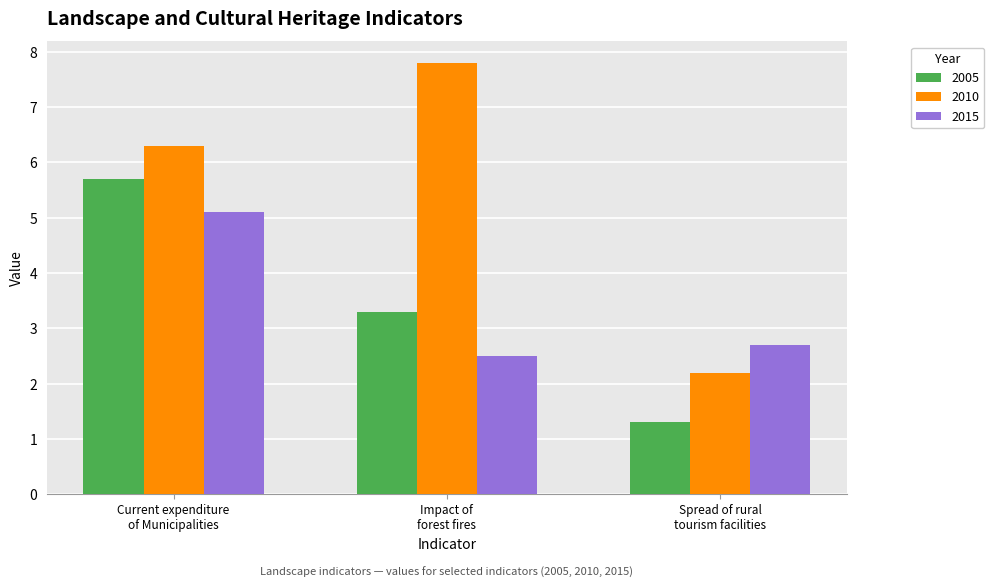

What is the label of the 3rd bar from the left?

Spread of rural
tourism facilities